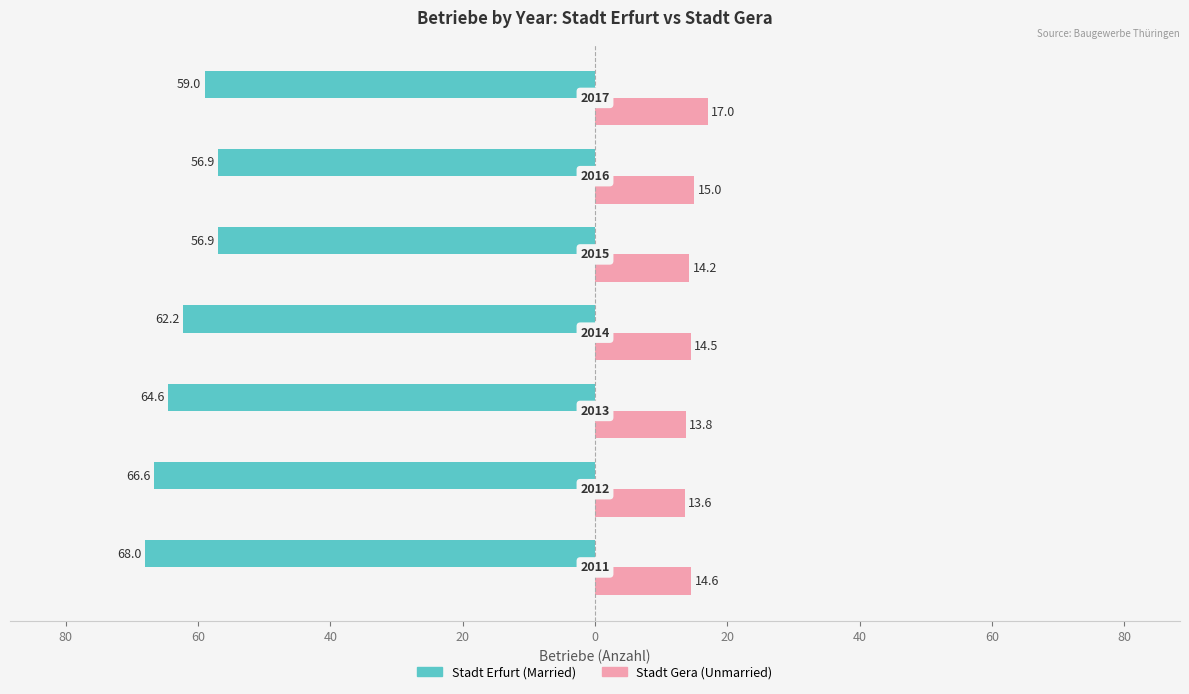

Reading right to left, extract all data points from this chart.

Married: 20=-59.0	0=-56.9	20=-56.9	40=-62.2	60=-64.6	80=-66.6	100=-68.0
Unmarried: 20=17.0	0=15.0	20=14.2	40=14.5	60=13.8	80=13.6	100=14.6